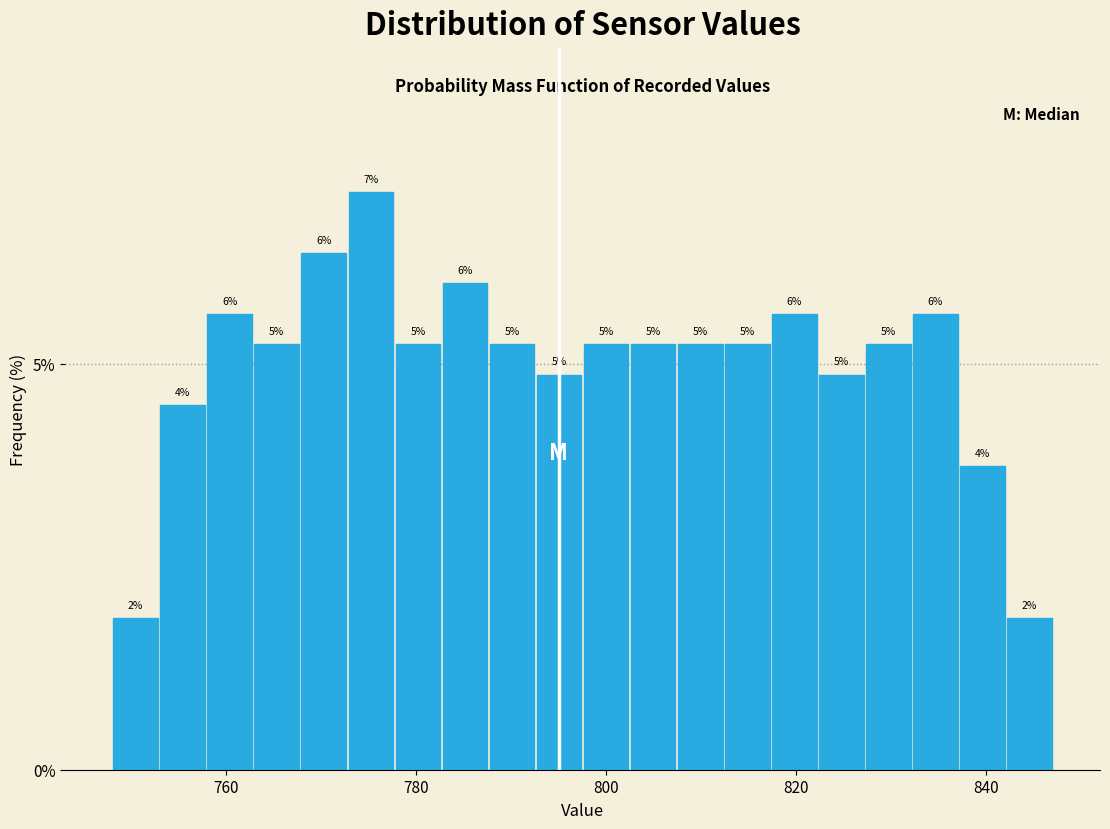

Read against the x-axis, roughly where is the centre of the tallest bar?

776